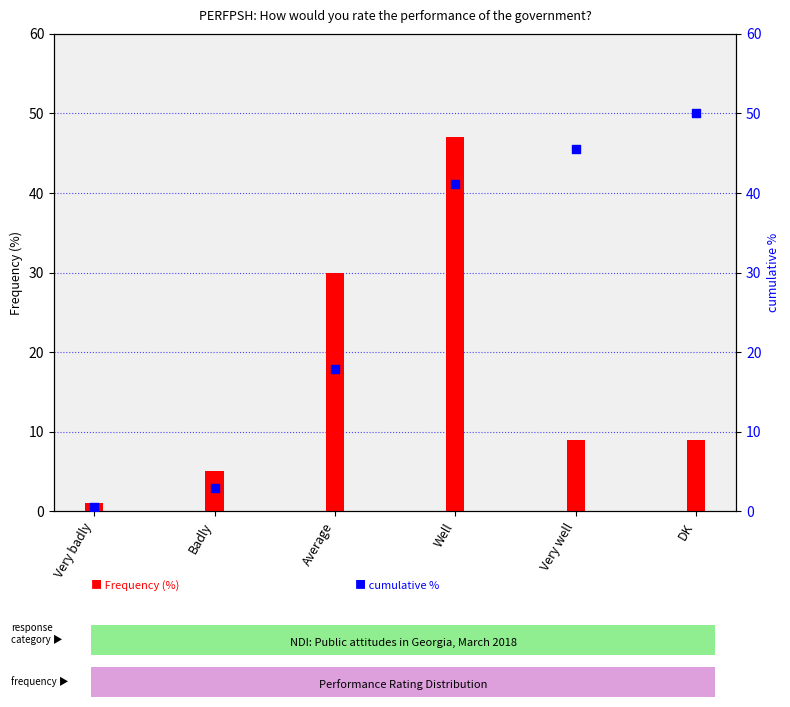

At how many categories does at least one series exceed 19?

4